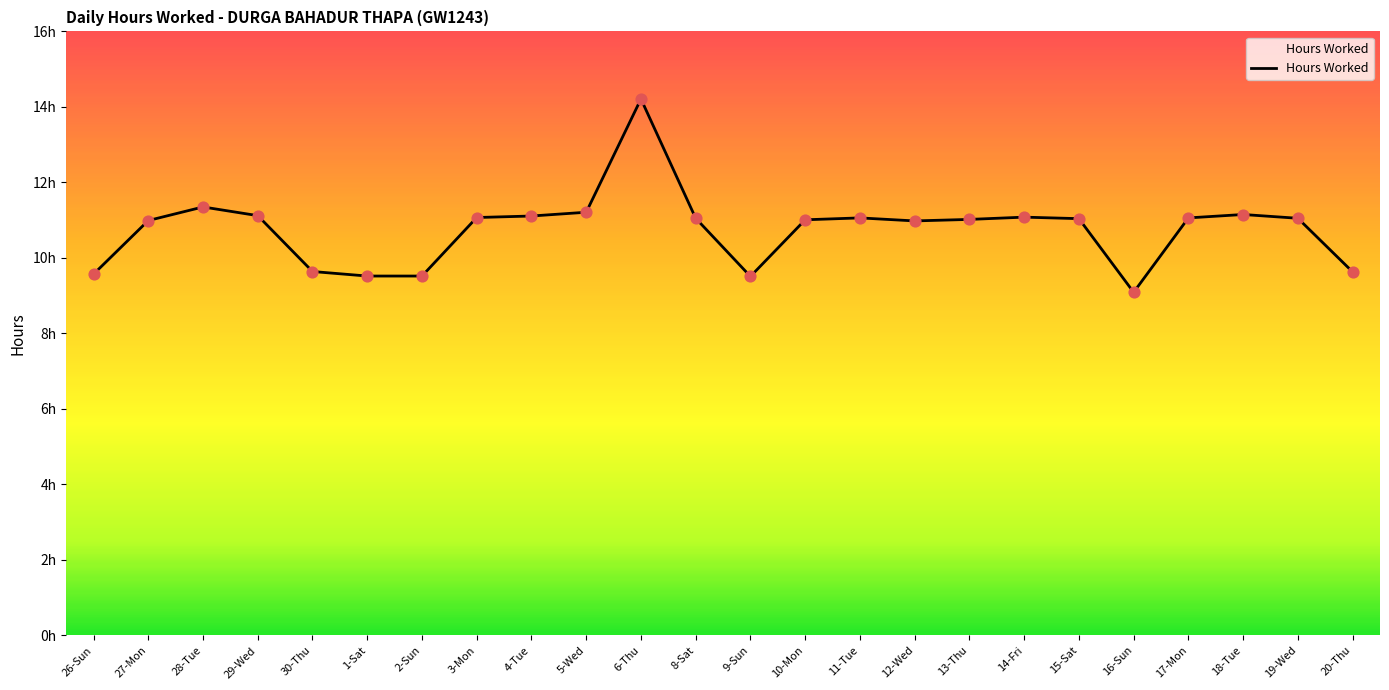

What is the change in value from 3-Mon to 9-Sun?

-1.6